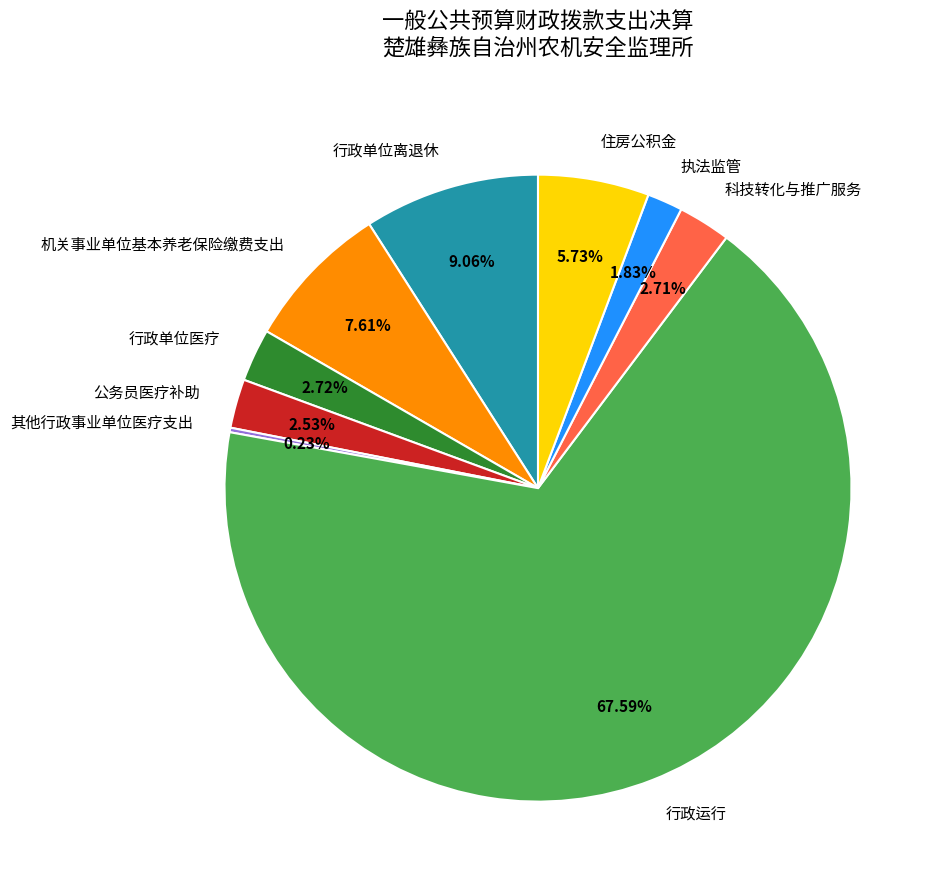

What is the majority slice?

行政运行